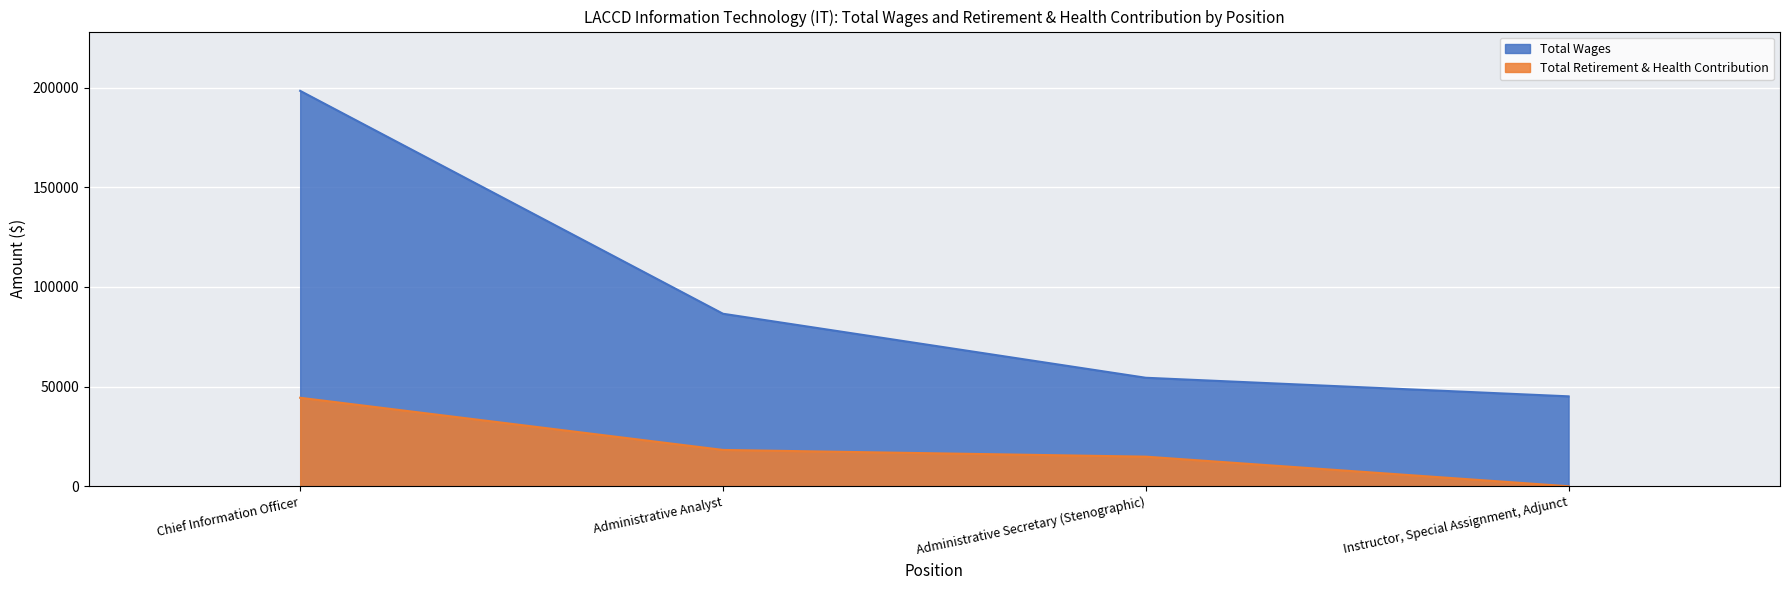

What is the sum of the Total Retirement & Health Contribution values at Chief Information Officer and Instructor, Special Assignment, Adjunct?

44392